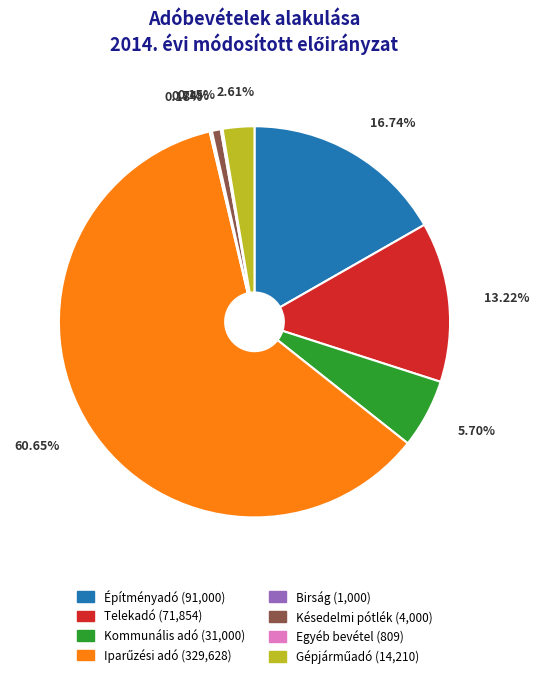

Is there a majority slice in this chart?

Yes